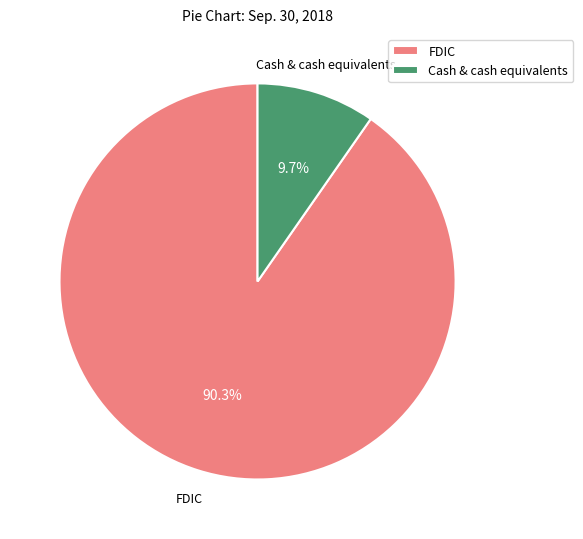

What is the smallest slice in the pie chart?

Cash & cash equivalents